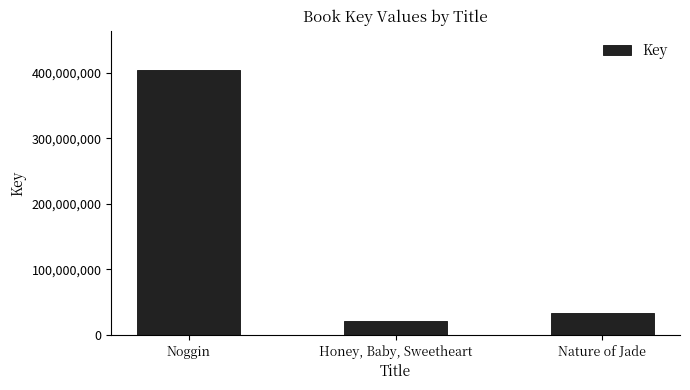

Rank the categories by value from highest to lowest.

Noggin, Nature of Jade, Honey, Baby, Sweetheart